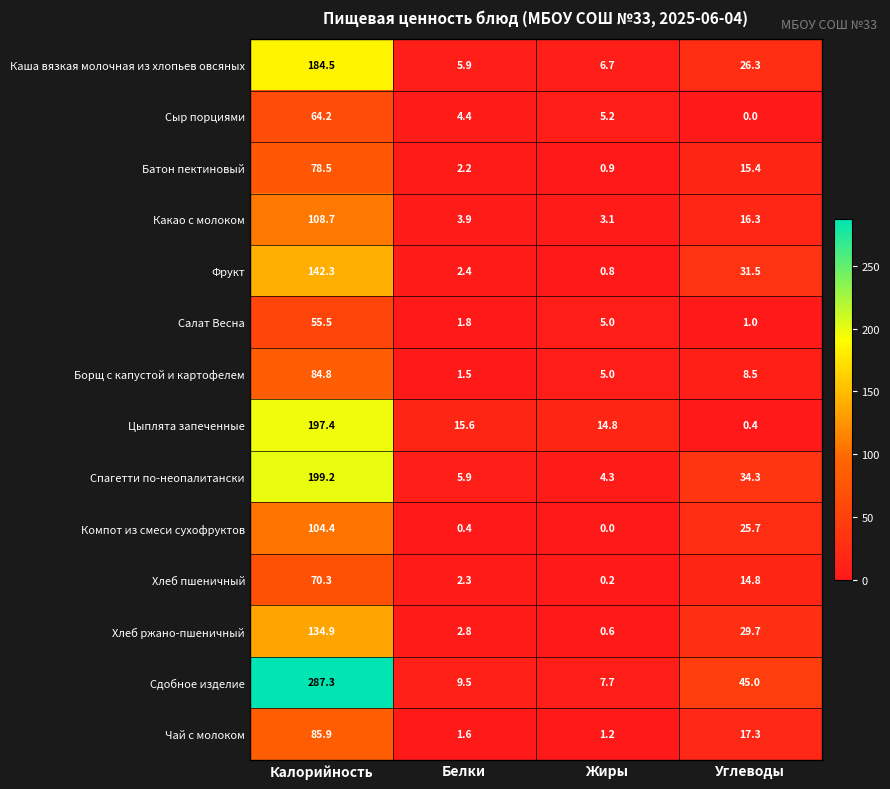

At which category is the sum across all series the highest?

Калорийность